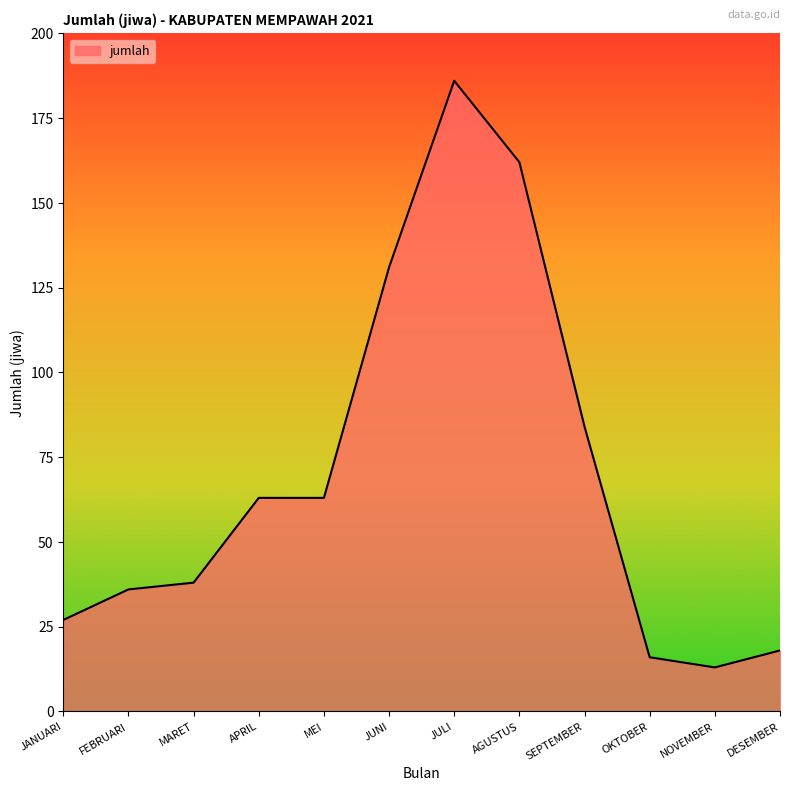

The value at OKTOBER is 16. True or false?

True